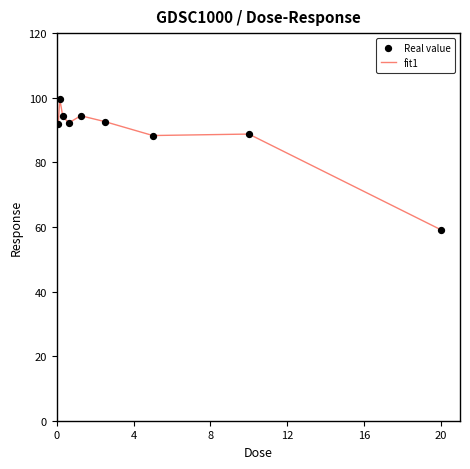

What is the minimum value shown in the chart?

59.1